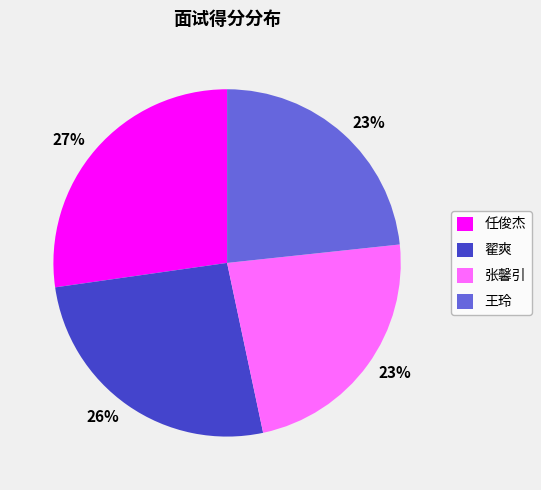

To the nearest percent, what is the difference between the 任俊杰 and 张馨引 slice percentages?

4%